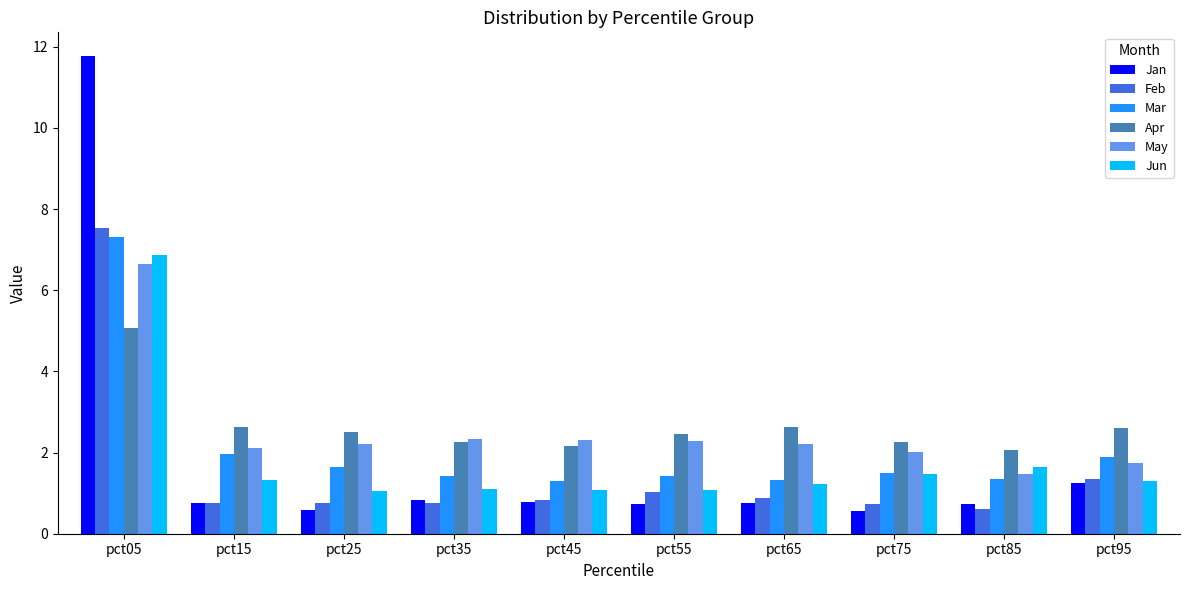

What is the value of the May bar at the 9th from the left?

1.5